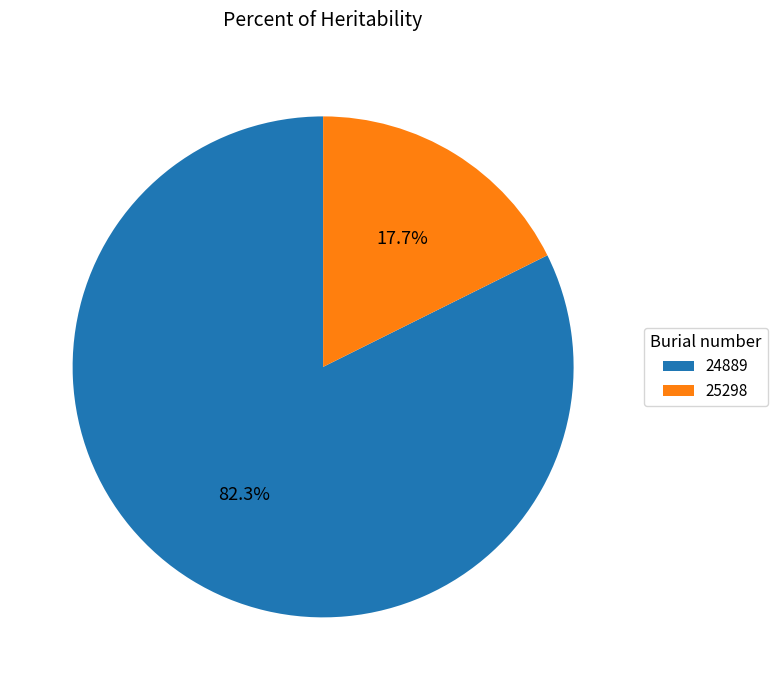

Is it true that 25298 is 18% of the pie?

True